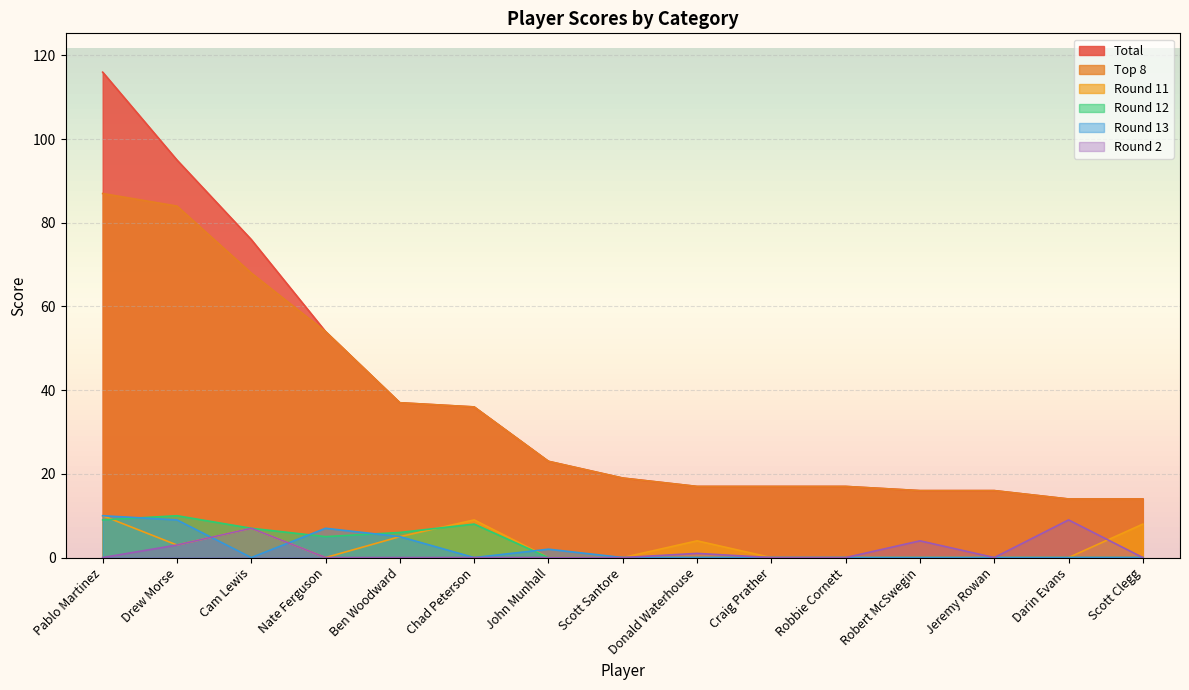

How many interior local valleys does the Round 12 series have?

1